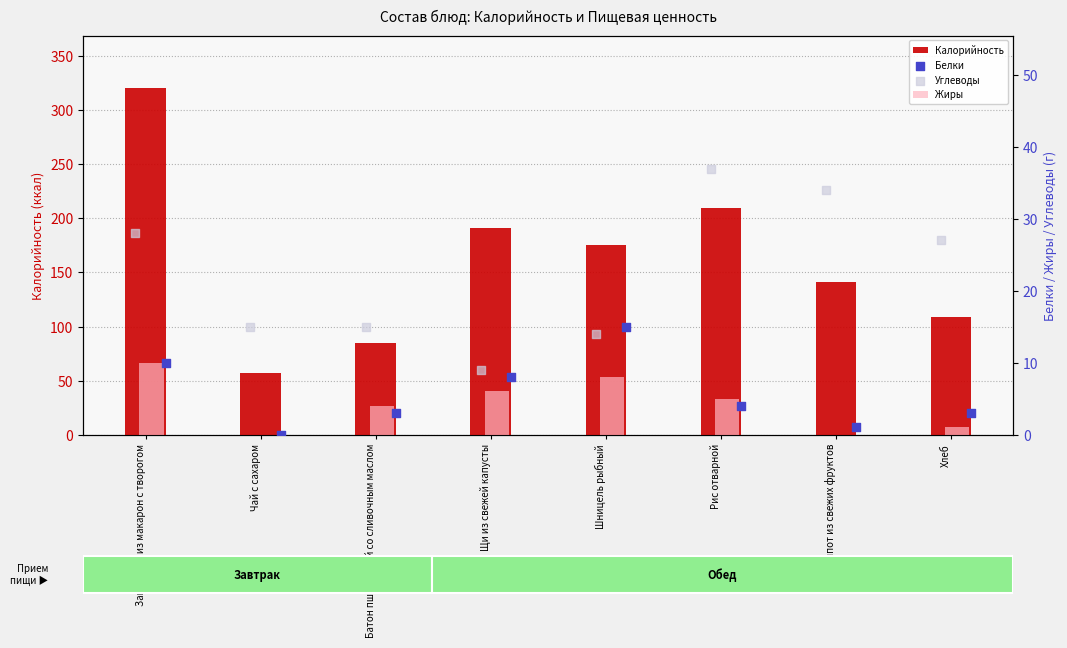

Which series has the largest total across all categories?

Калорийность